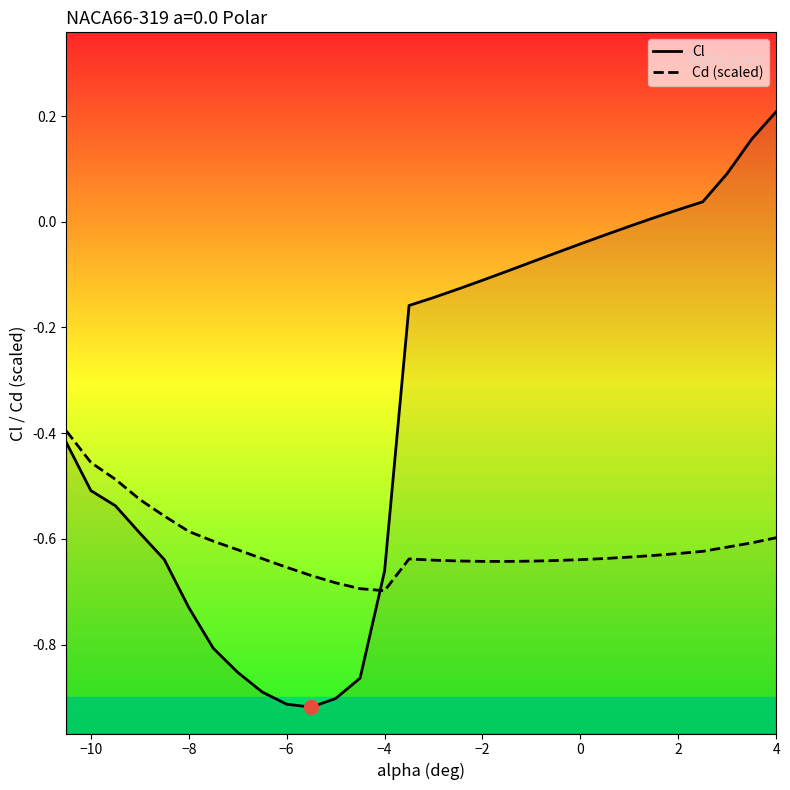

Which series has the widest spread of values?

Cl